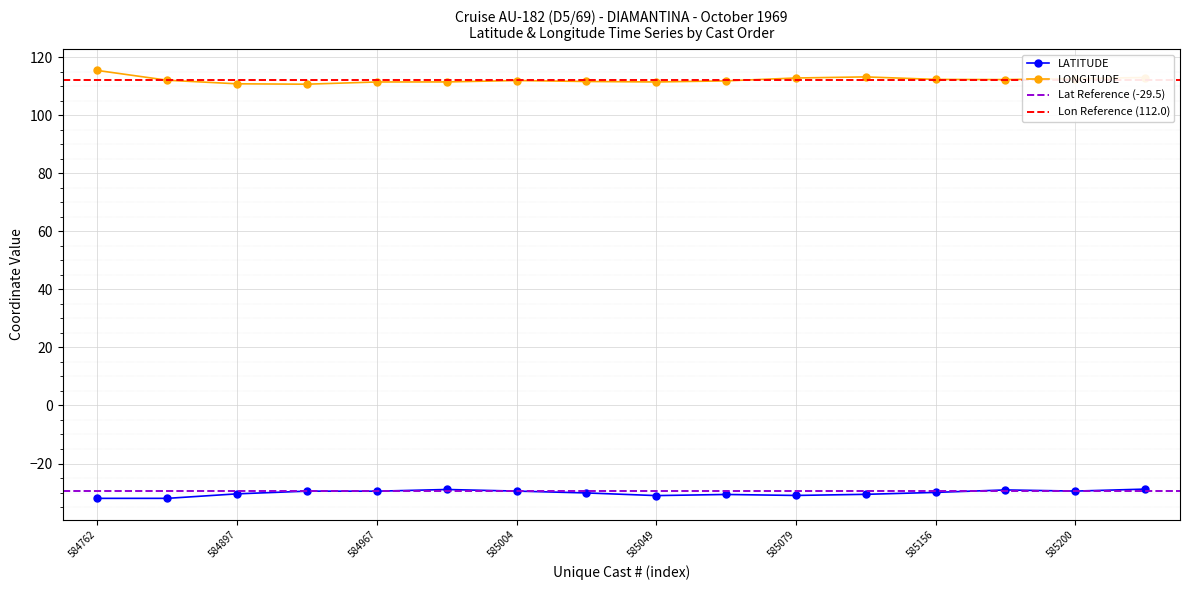

What is the difference between the maximum and minimum values in the LONGITUDE series?

4.7